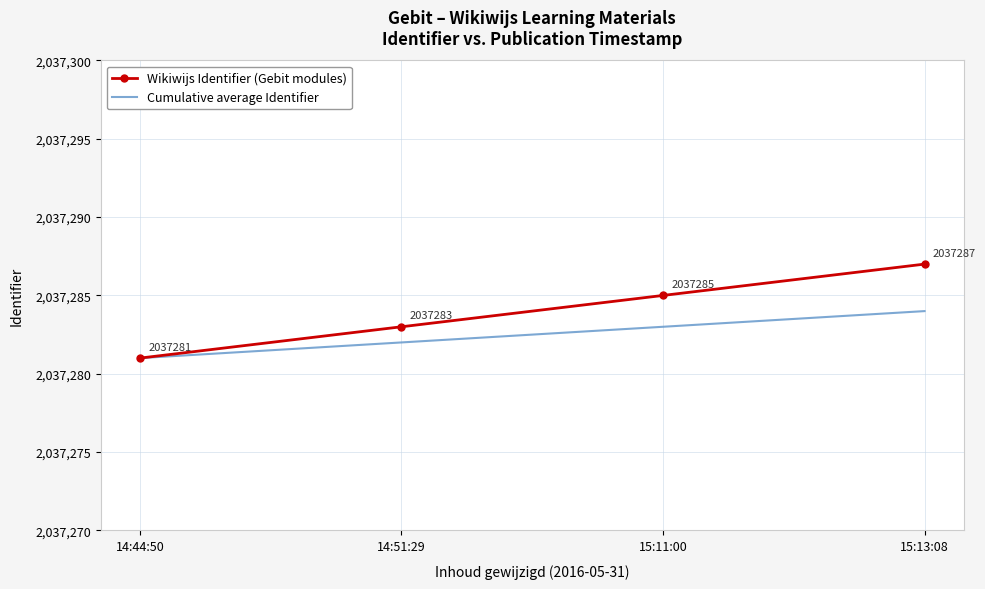

What is the highest value of the Cumulative average Identifier series?

2037284